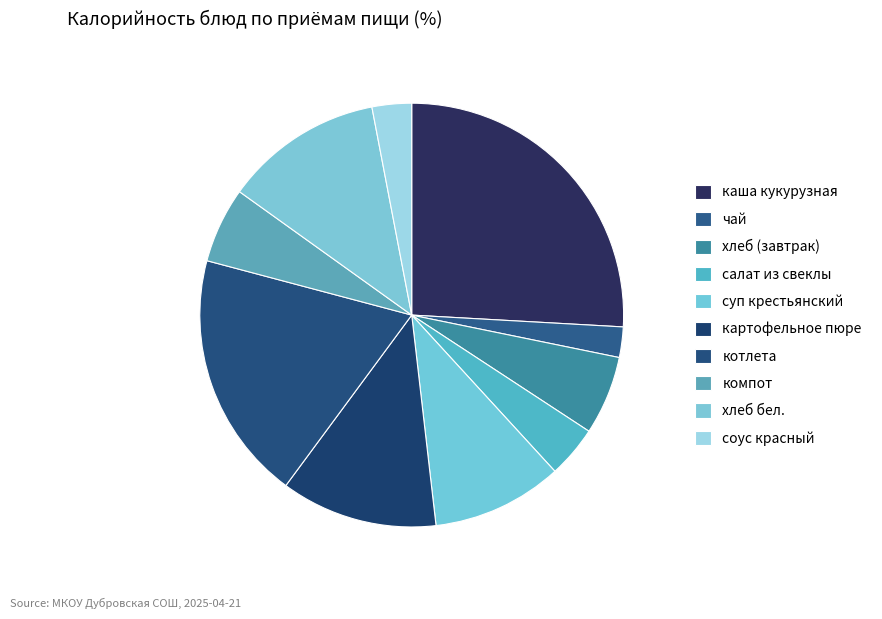

To the nearest percent, what percentage of the pie is соус красный?

3%